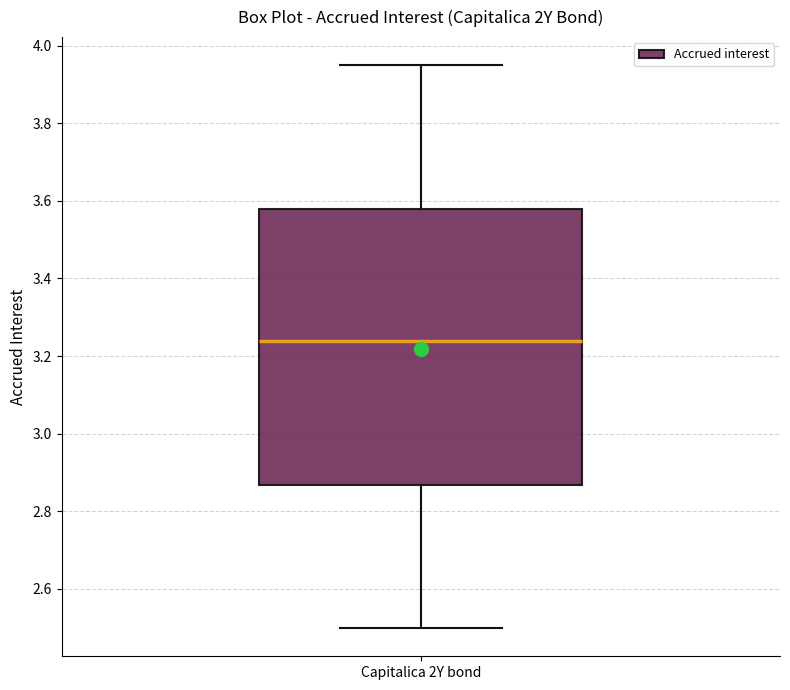

Read this box plot against the y-axis: the position of the median line, the range covered by the box, and the ends of both whiskers. The values are not printed on the chart, so give them approximately, as read against the axis.

median 3.24, box 2.86 to 3.58, whiskers 2.50 to 3.94